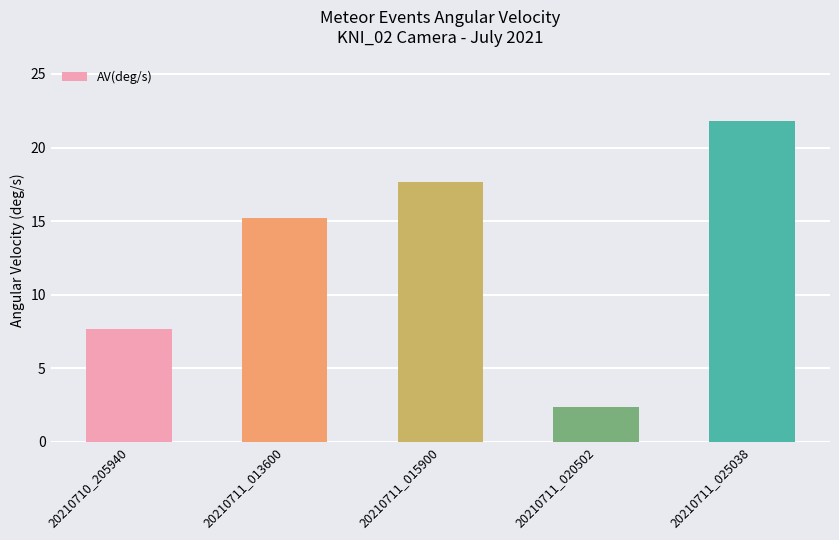

Are the bars horizontal?

No